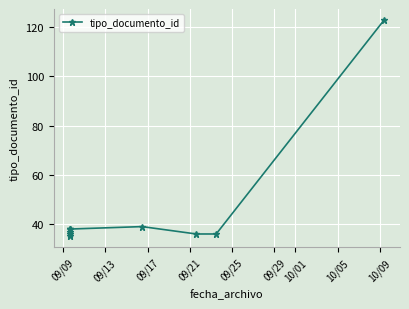

The chart shows a value of 21 at 10/05. True or false?

False